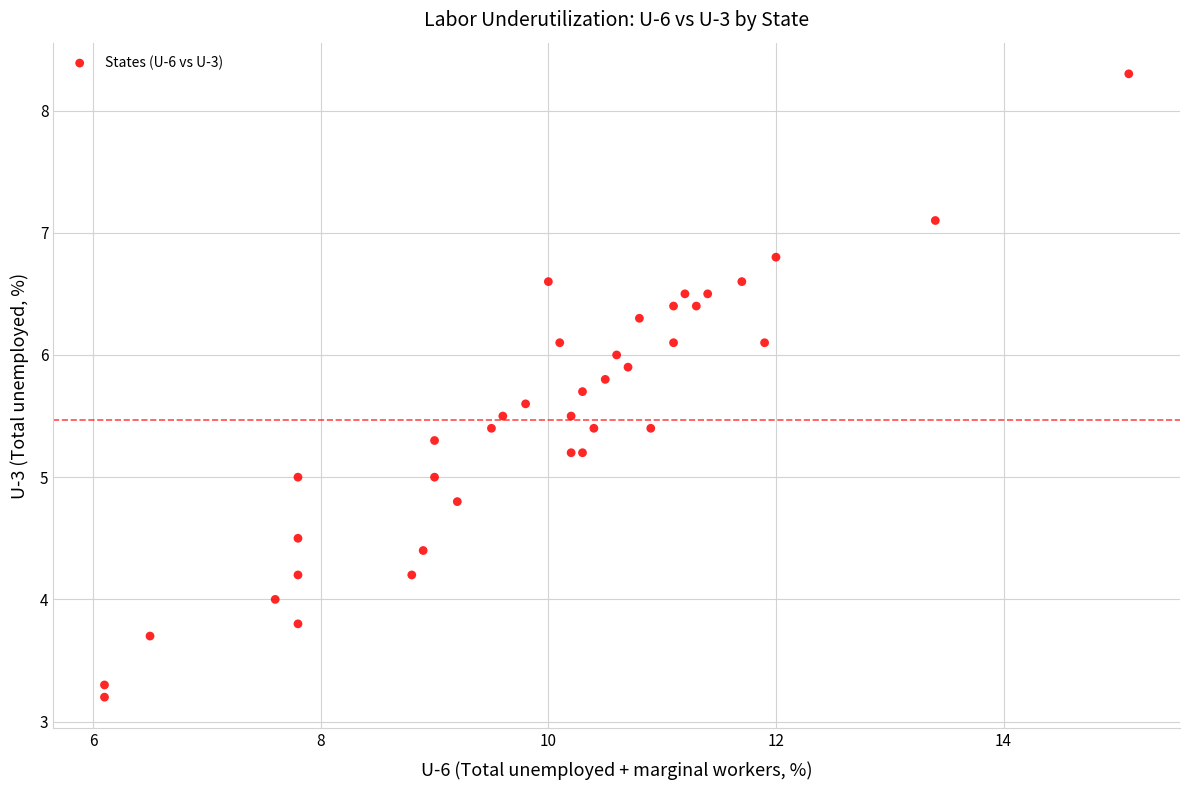

What is the range of Y values (max minus min)?

5.1